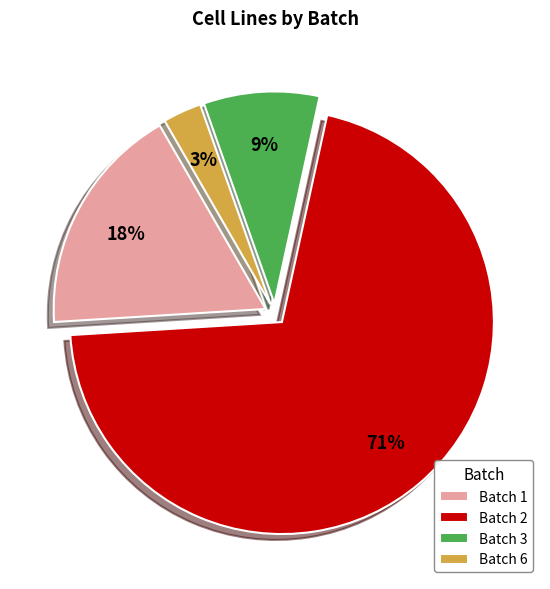

To the nearest percent, what is the average slice percentage?

25%